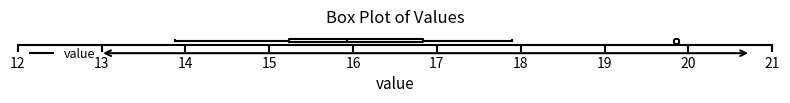

Where is the right edge of the box on the x-axis? The values are not printed on the chart, so give them approximately, as read against the axis.

16.8